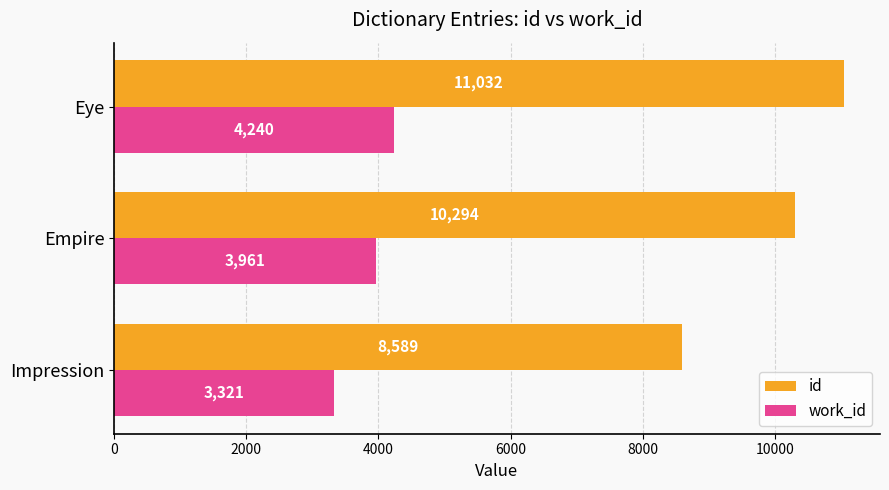

Is it true that work_id equals 3961 at Empire?

True